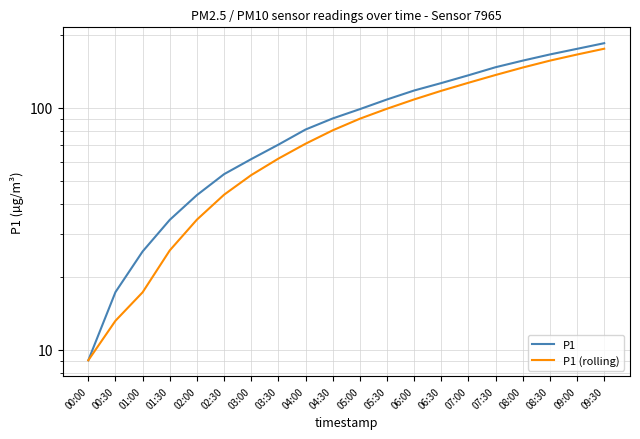

Does the chart have visible grid lines?

Yes